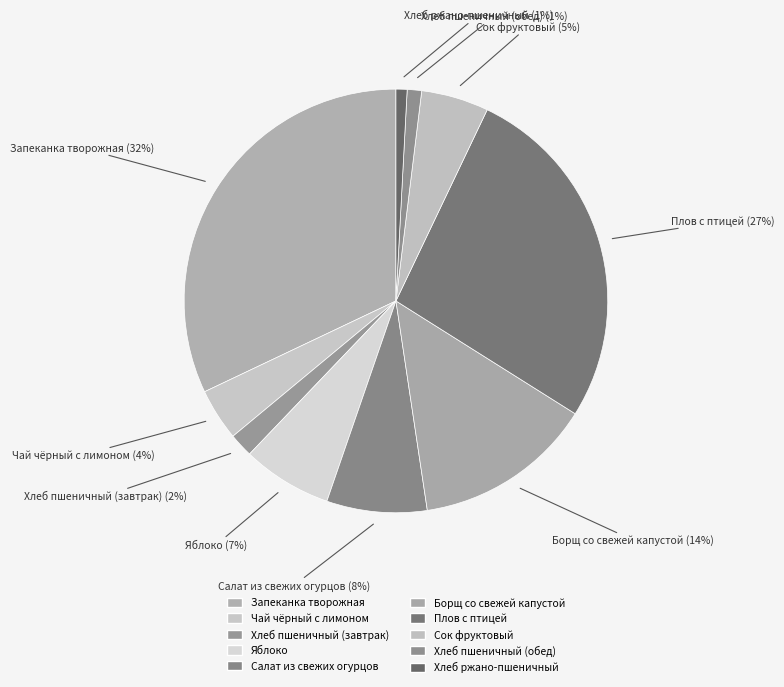

To the nearest percent, what is the difference between the largest and smallest slice percentages?

31%